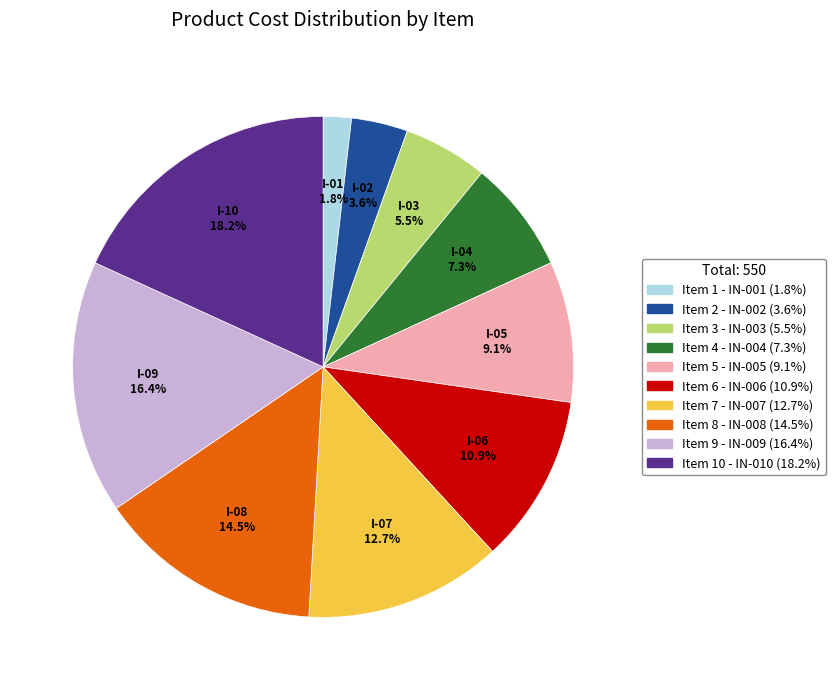

Is there a majority slice in this chart?

No